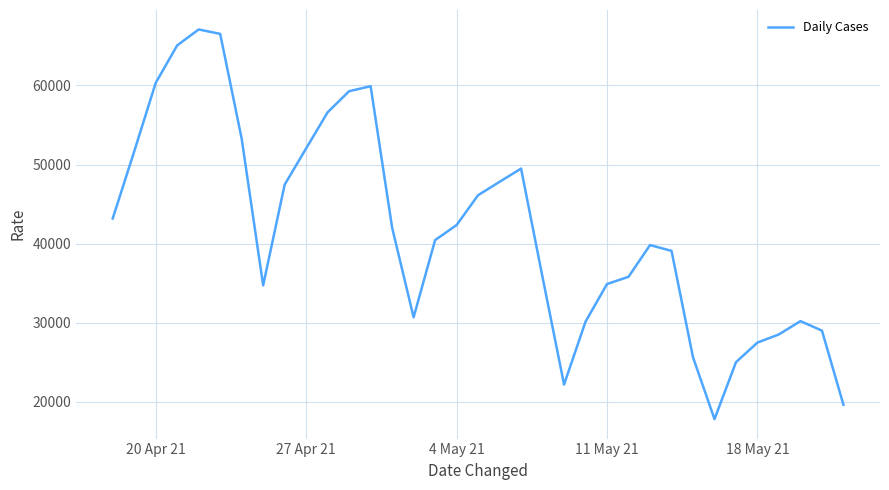

What is the difference between the maximum and minimum values?

49236